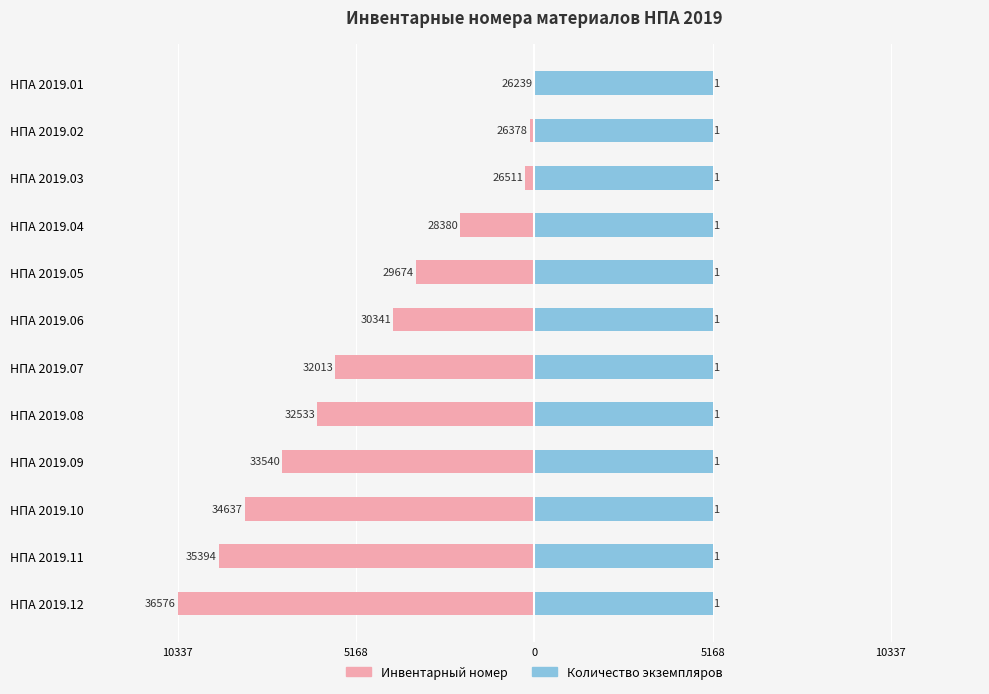

How many series are shown in this chart?

2